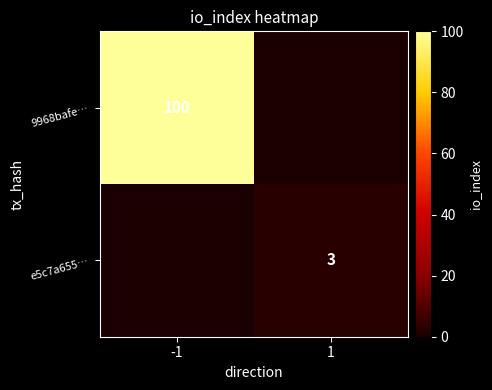

True or false: 9968bafe… has a value of 62 at -1.

False